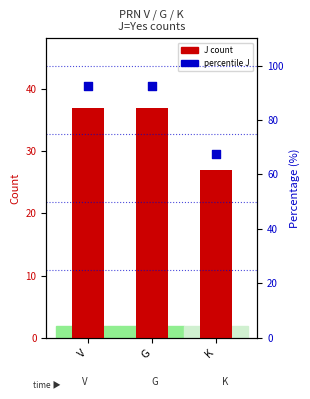

Which series has the largest Y range (max minus min)?

% J